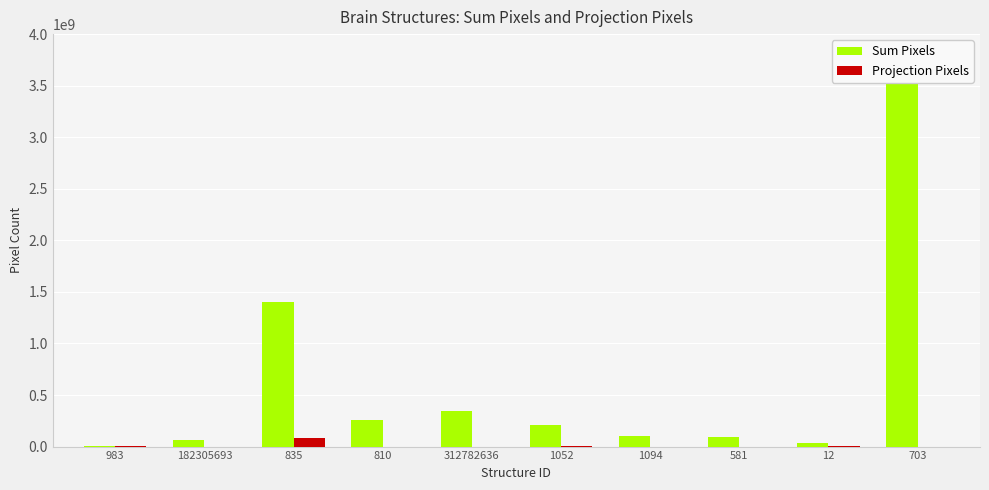

What position from the left is 312782636?

5